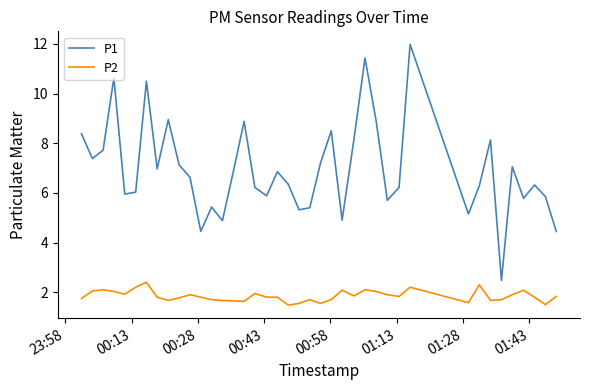

What is the highest value of the P1 series?

12.0